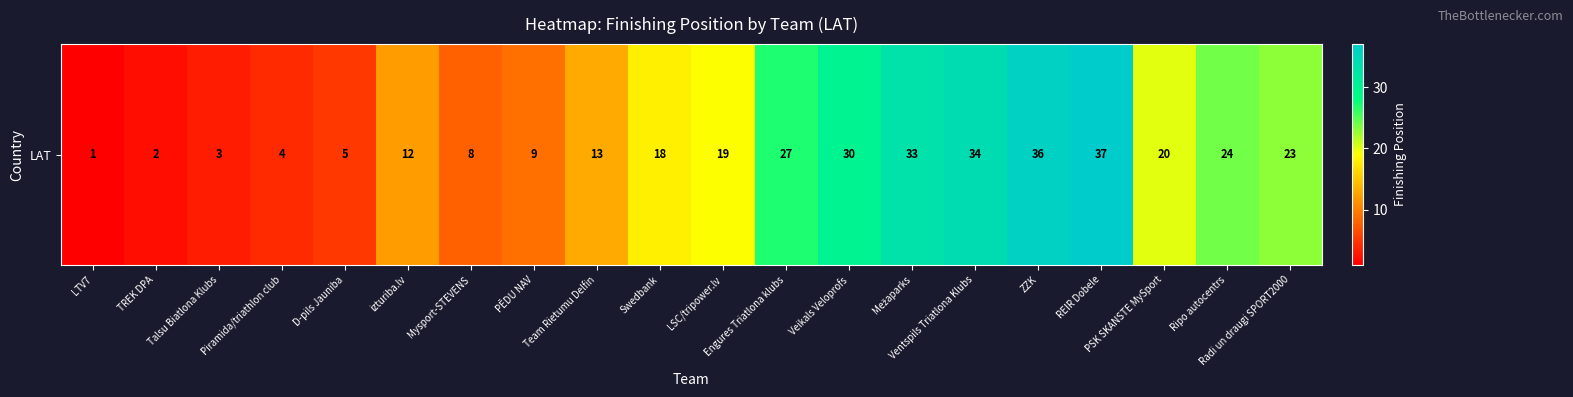

Is it true that the value at Mysport-STEVENS is 11?

False